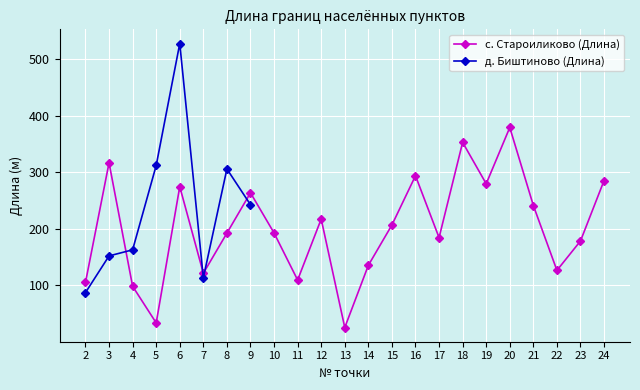

Is it true that the value at 22 is 126.3?

True